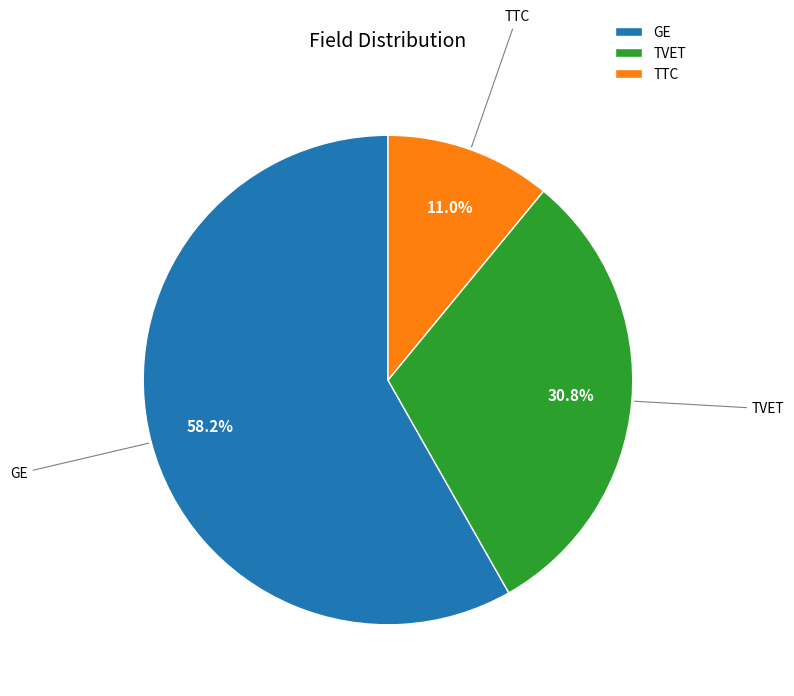

Does GE account for over 50% of the chart?

Yes